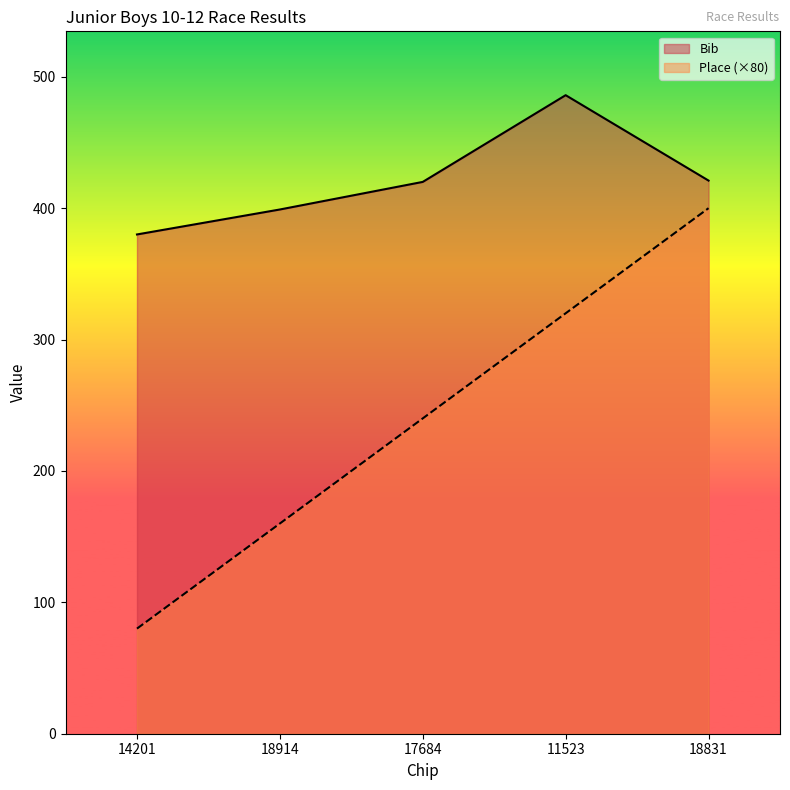

What is the value of the Bib point at the 1st from the left?

380